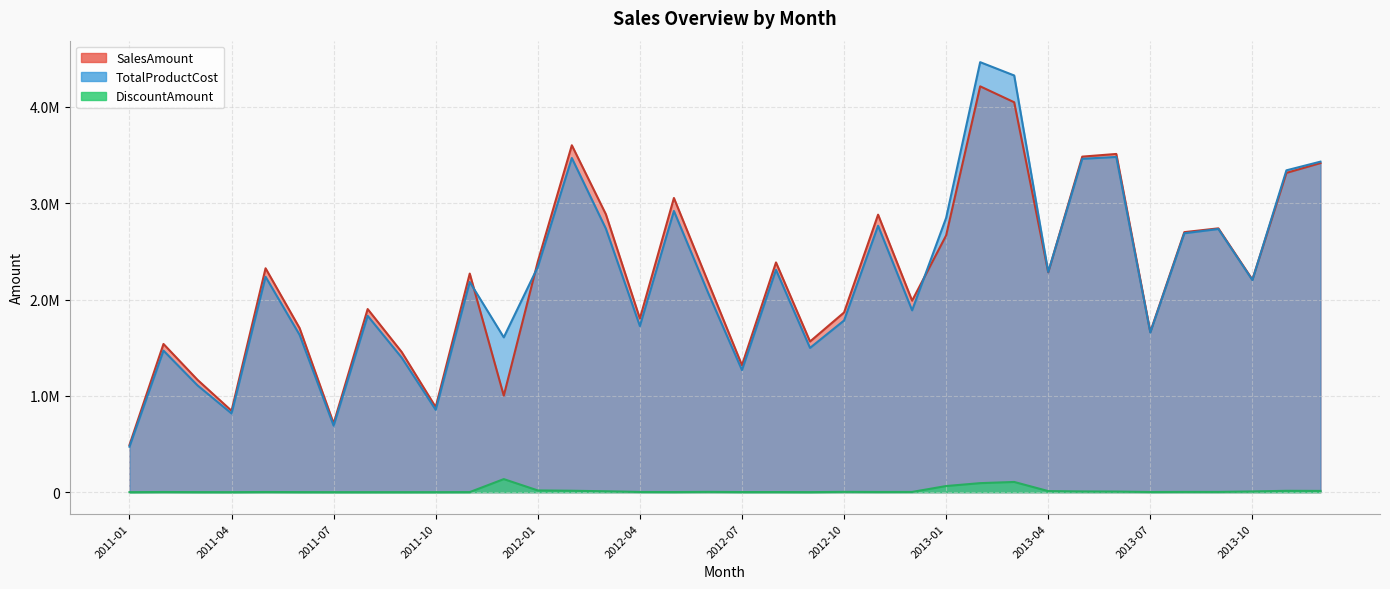

What is the value of the SalesAmount point at the 28th from the left?

2282115.9